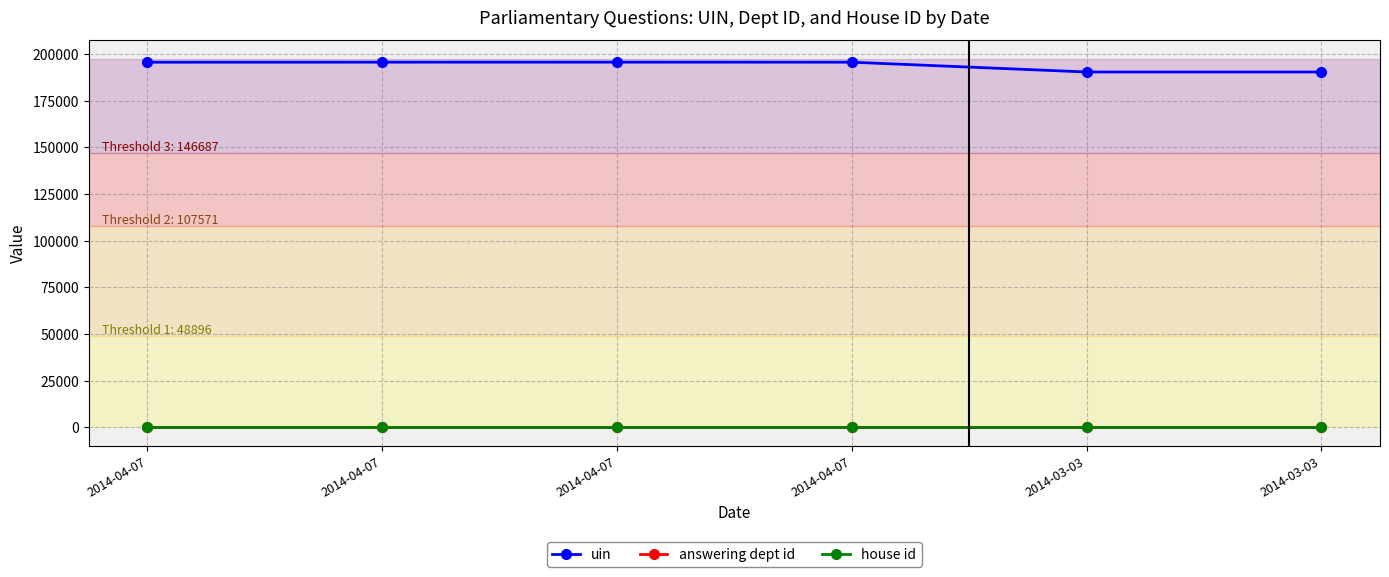

How many lines are shown in the chart?

3